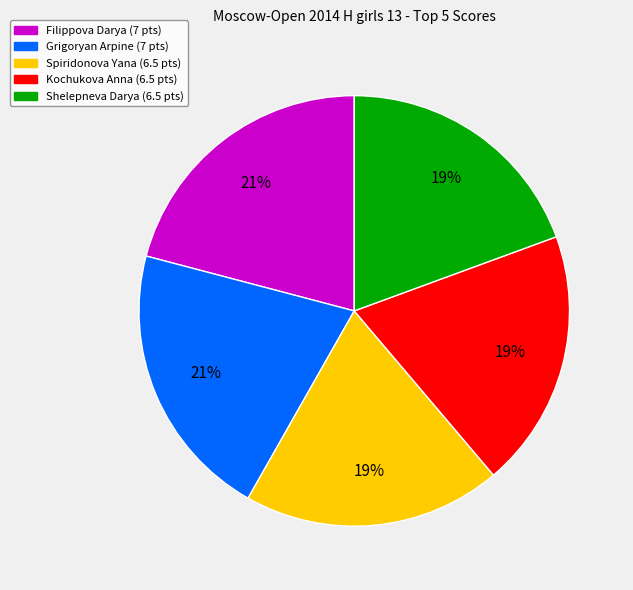

To the nearest percent, what is the combined percentage of Filippova Darya and Kochukova Anna?

40%